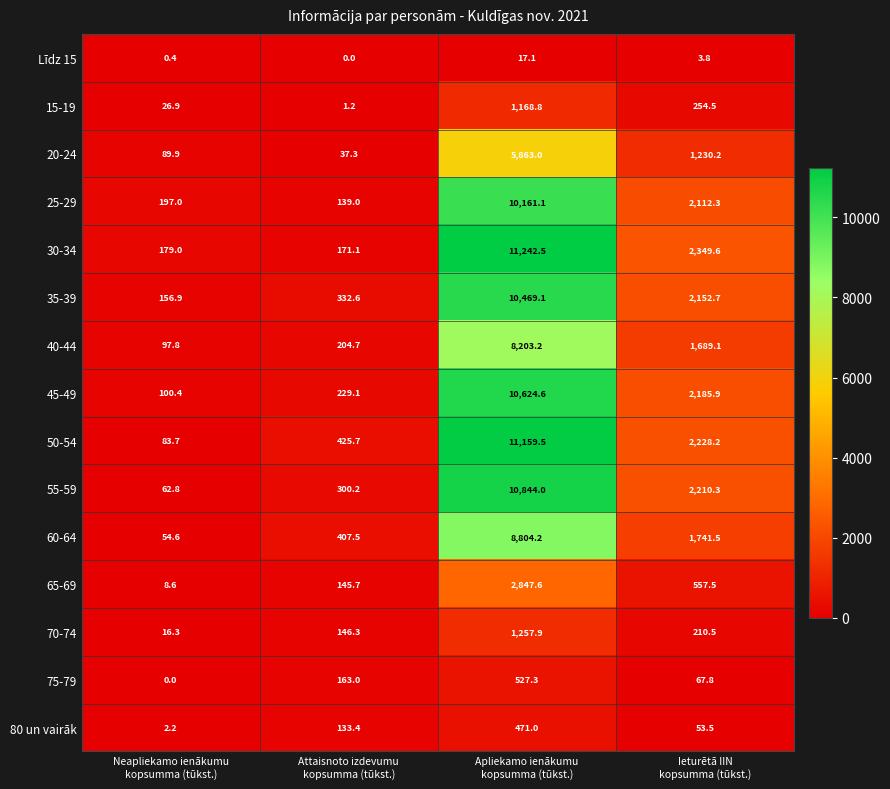

How many series are shown in this chart?

15